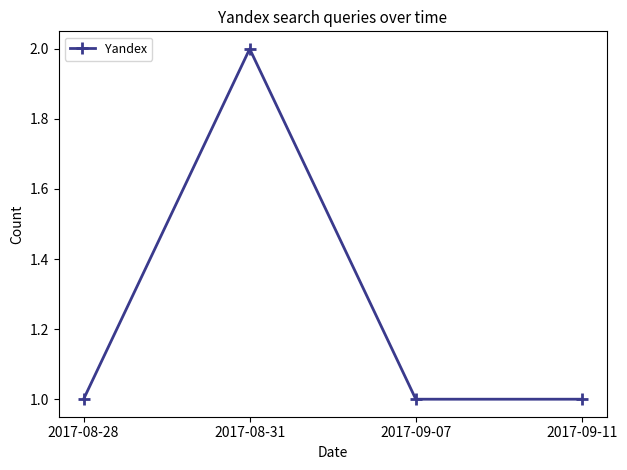

At which category does the data reach its first local peak?

2017-08-31